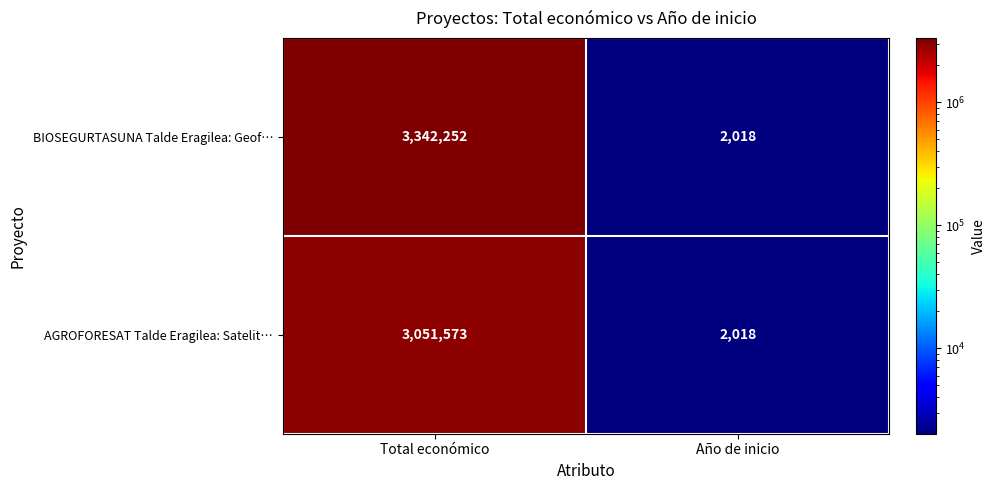

How many data points does each series have?

2